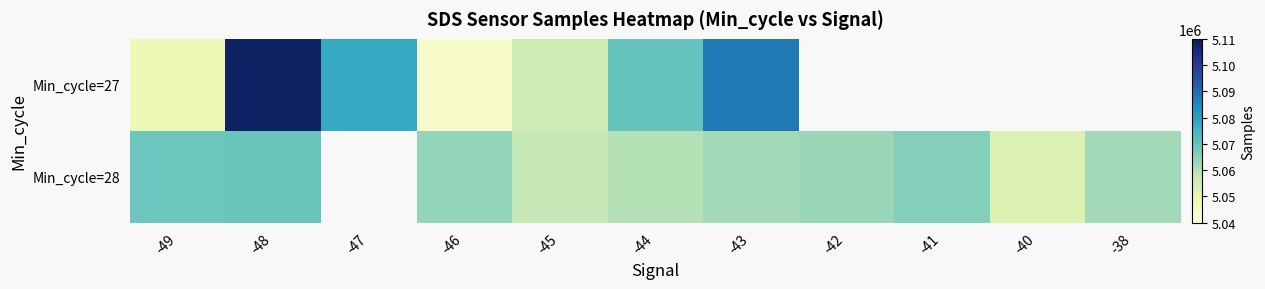

List the series in order of their peak value, lowest first.

Min_cycle=28, Min_cycle=27